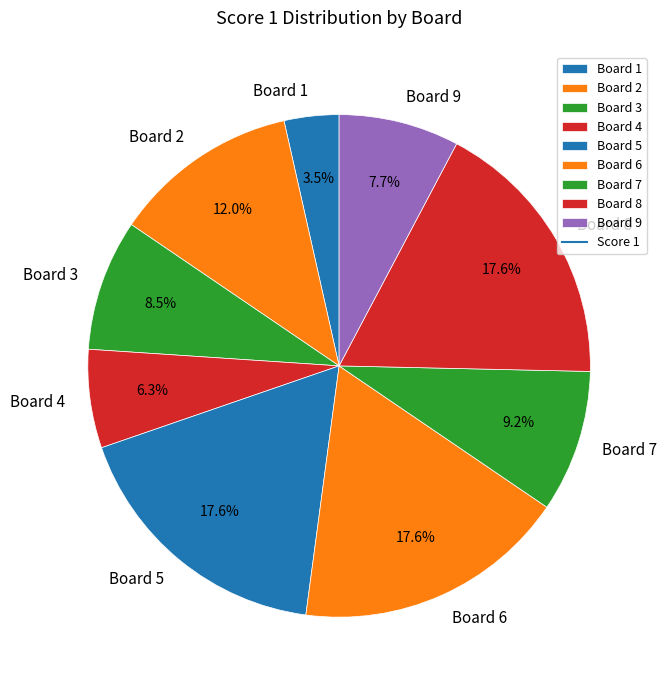

Between Board 3 and Board 2, which is larger?

Board 2